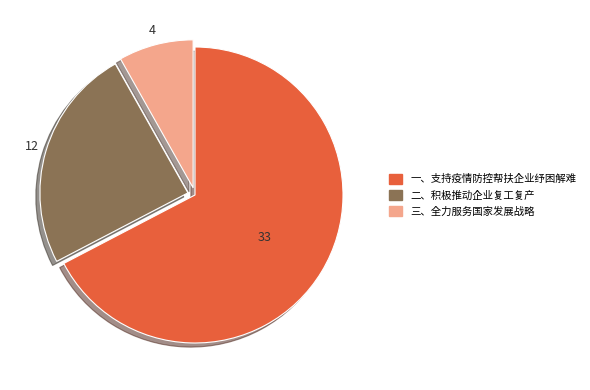

Do 二、积极推动企业复工复产 and 一、支持疫情防控帮扶企业纾困解难 together represent more than half of the pie?

Yes